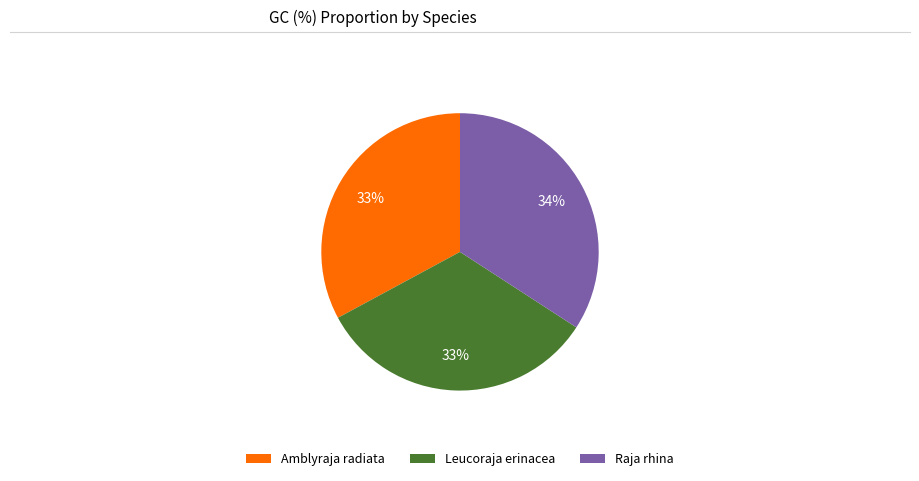

Is there any slice that represents more than half of the pie?

No